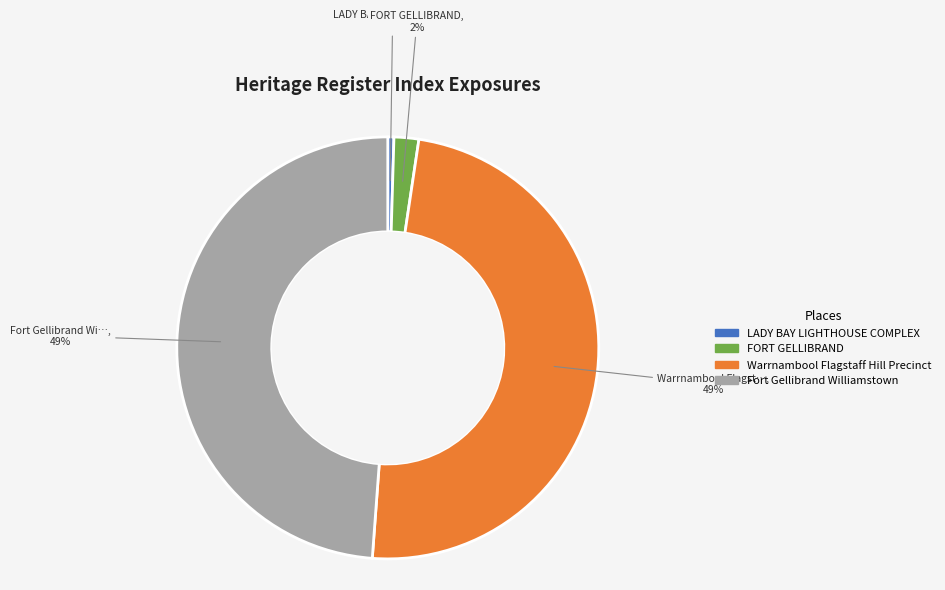

How many segments does this pie chart have?

4